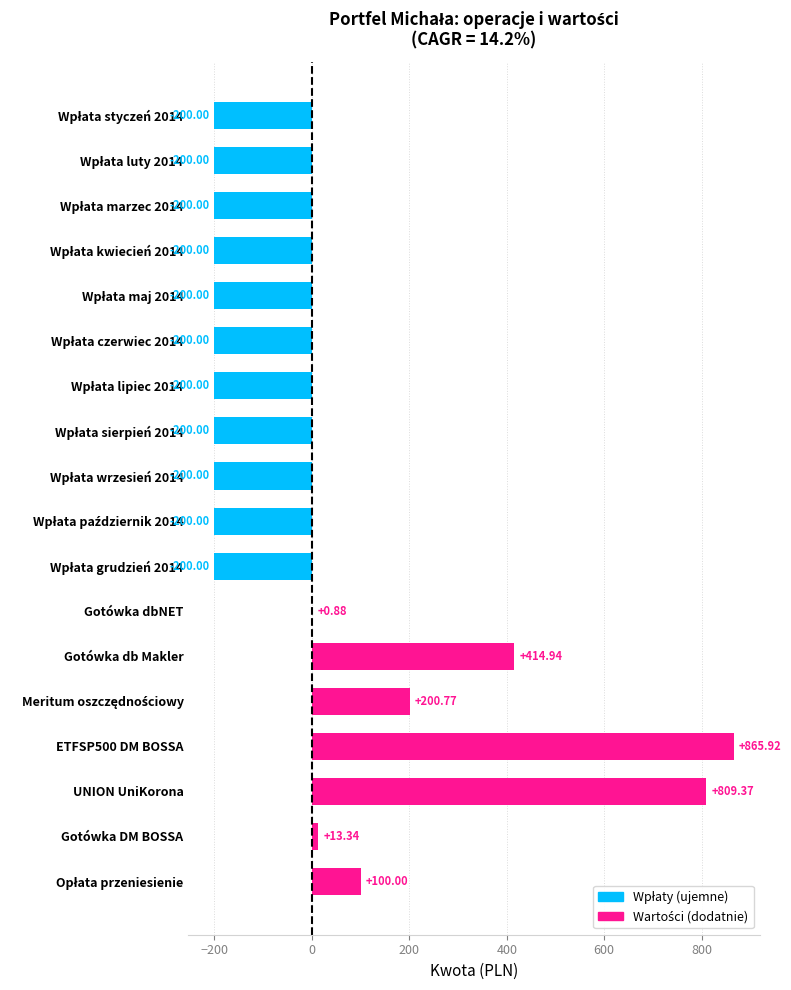

What is the sum of all values?

205.2